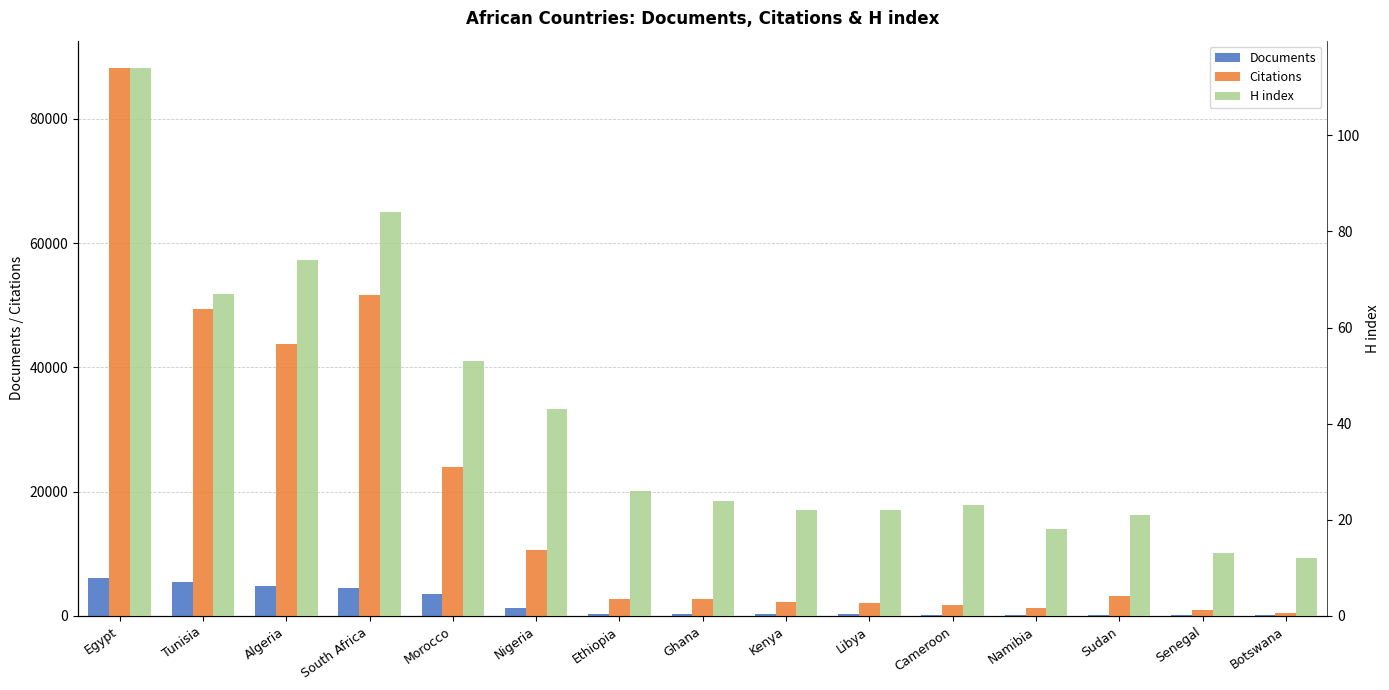

What are all the series names shown in the legend?

Documents, Citations, H index